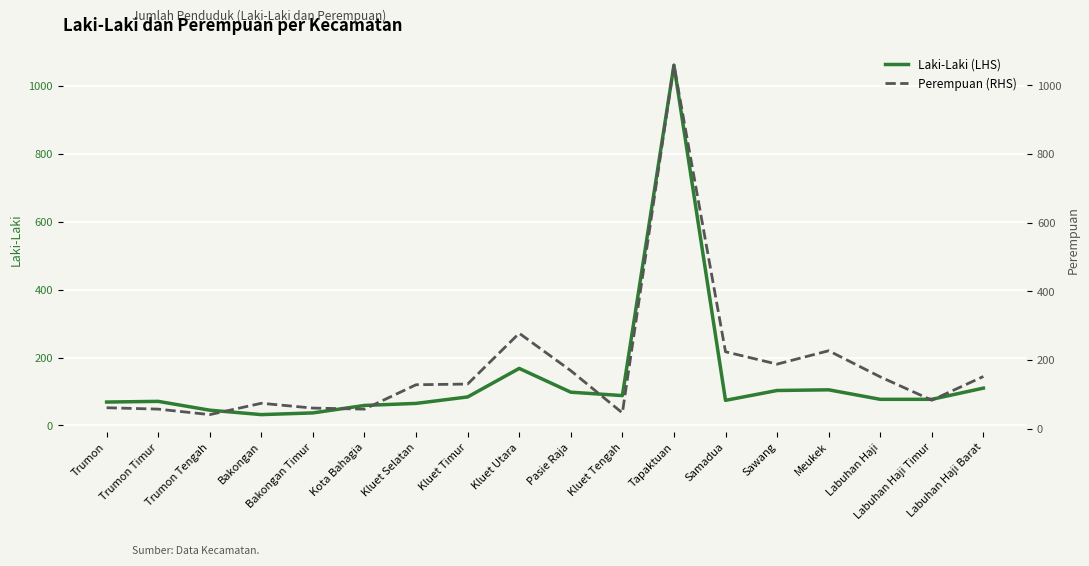

Rank the categories by Perempuan (RHS) value from highest to lowest.

Tapaktuan, Kluet Utara, Meukek, Samadua, Sawang, Pasie Raja, Labuhan Haji Barat, Labuhan Haji, Kluet Timur, Kluet Selatan, Labuhan Haji Timur, Bakongan, Trumon, Bakongan Timur, Trumon Timur, Kota Bahagia, Kluet Tengah, Trumon Tengah